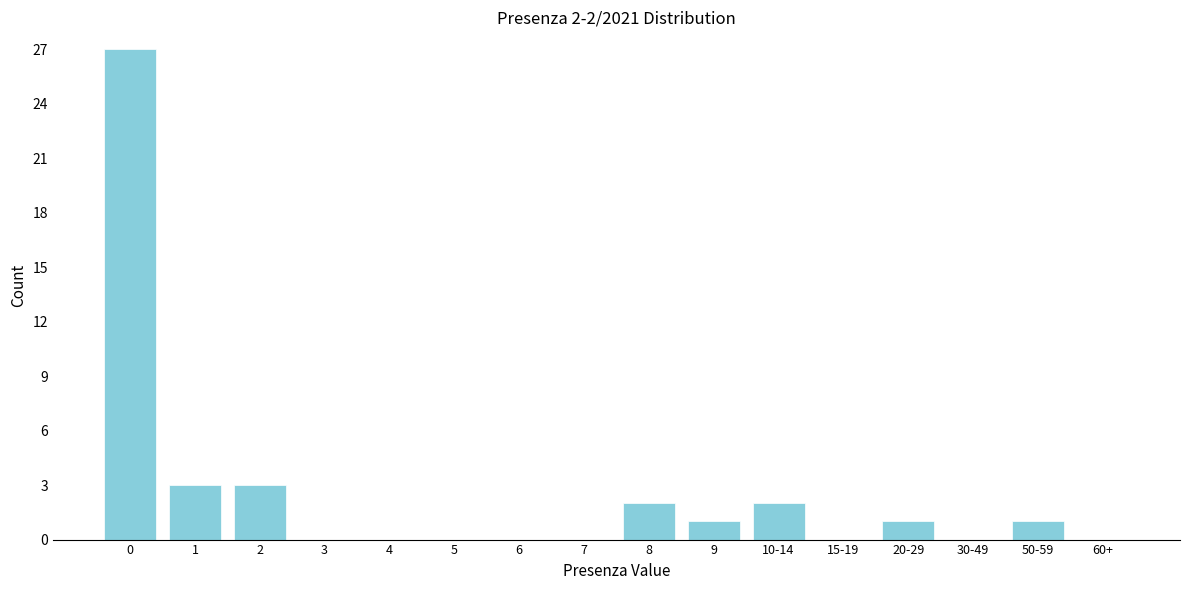

Reading right to left, extract all data points from this chart.

60+=0	50-59=1	30-49=0	20-29=1	15-19=0	10-14=2	9=1	8=2	7=0	6=0	5=0	4=0	3=0	2=3	1=3	0=27